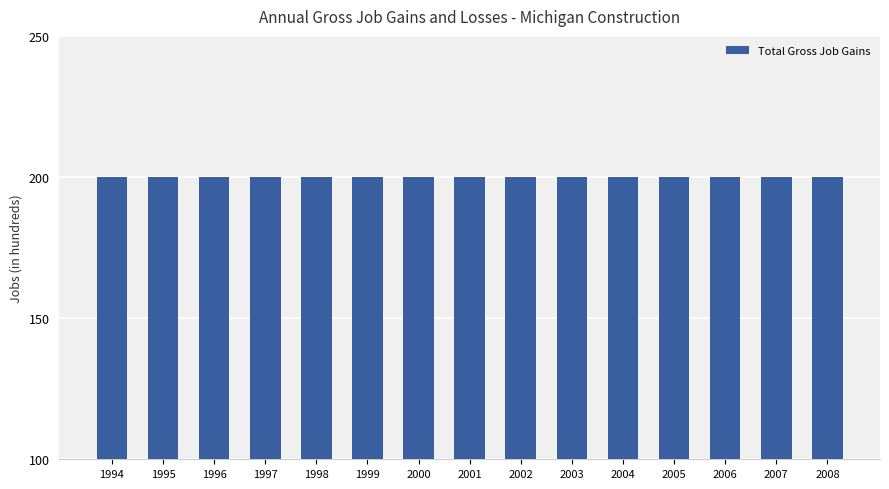

At how many categories does at least one series exceed 46?

15